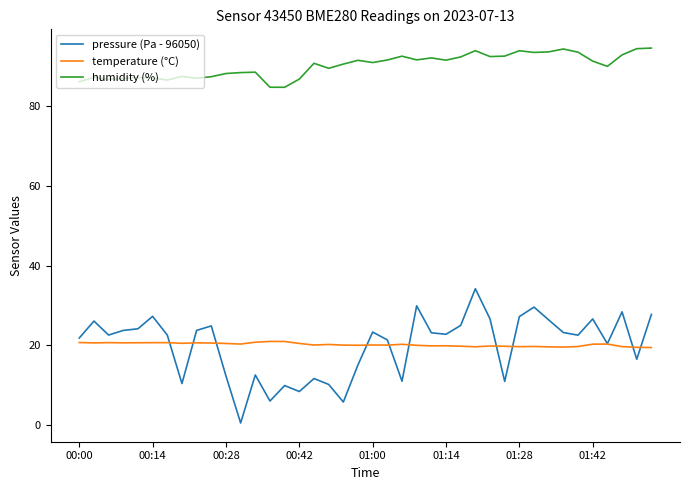

What is the lowest value of the temperature (°C) series?

19.5